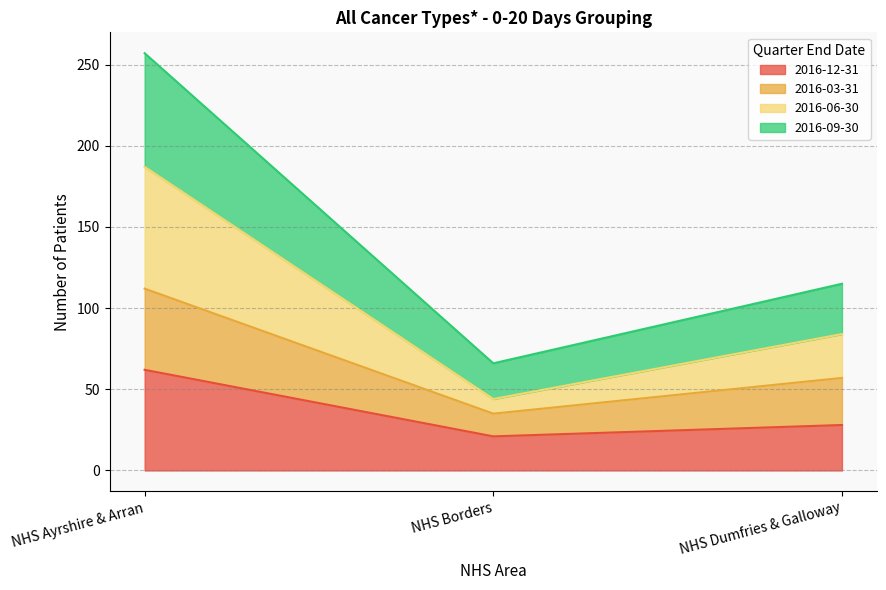

How many data points in 2016-06-30 are less than 84?

1